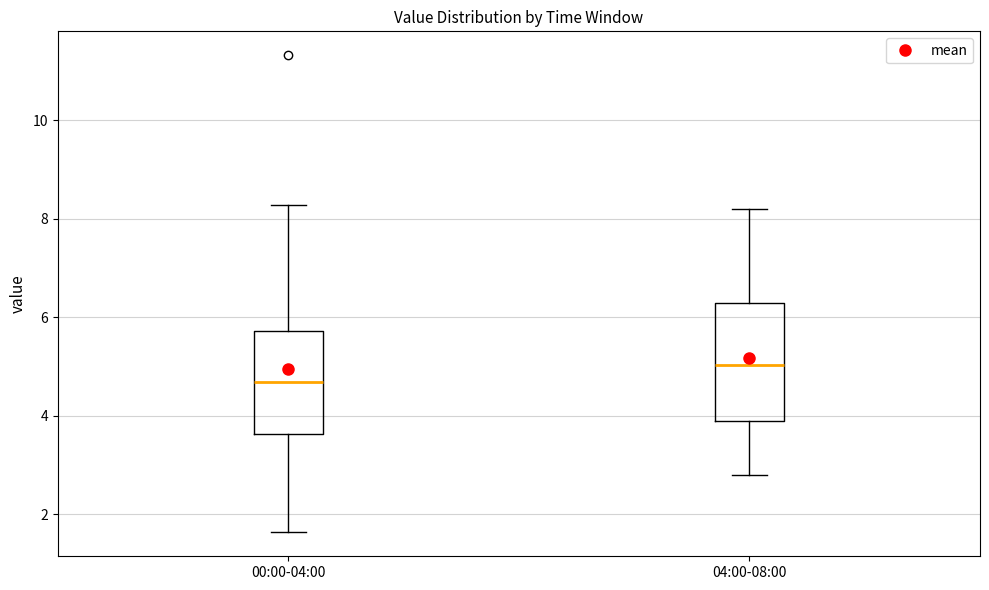

Comparing the boxes themselves (not the whiskers), which one is the tallest?

04:00-08:00